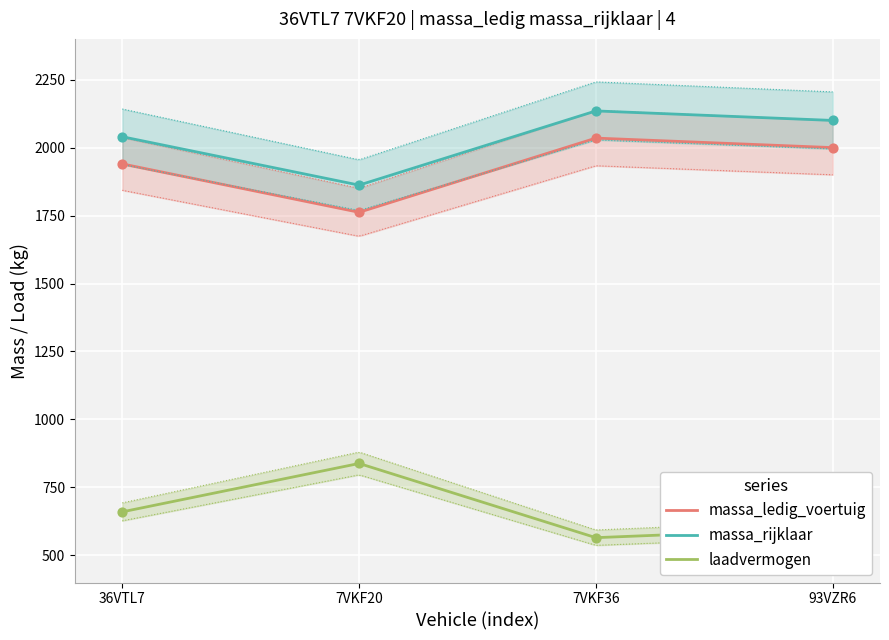

Which series reaches the maximum Y coordinate?

massa_rijklaar